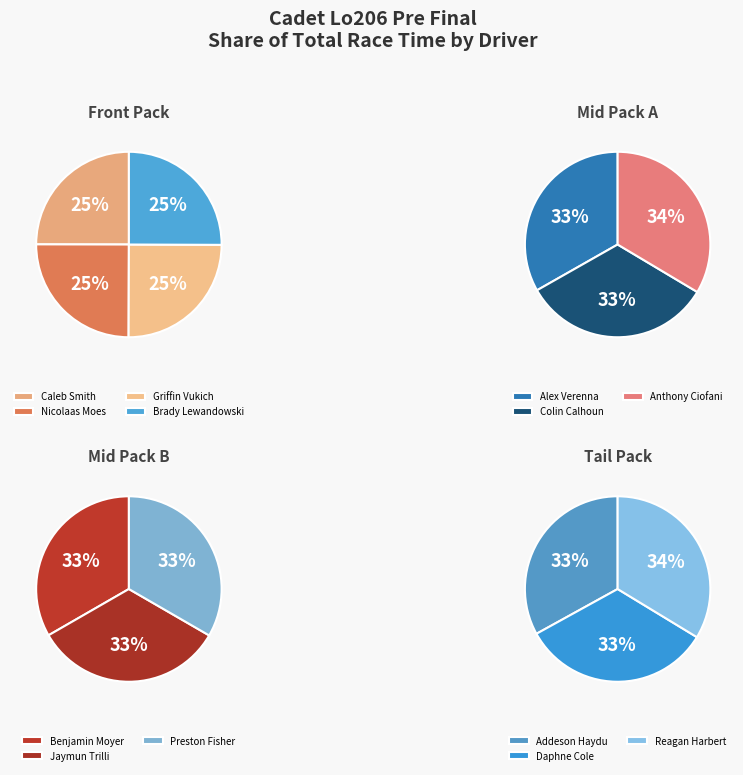

True or false: Caleb Smith accounts for 2% of the total.

False